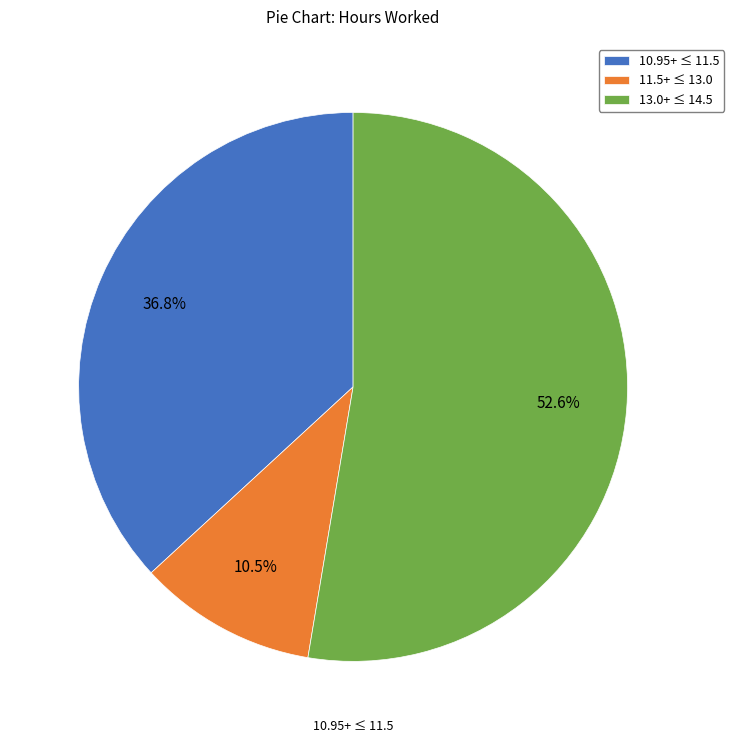

What is the total percentage of 13.0+ ≤ 14.5 and 11.5+ ≤ 13.0?

63.2%